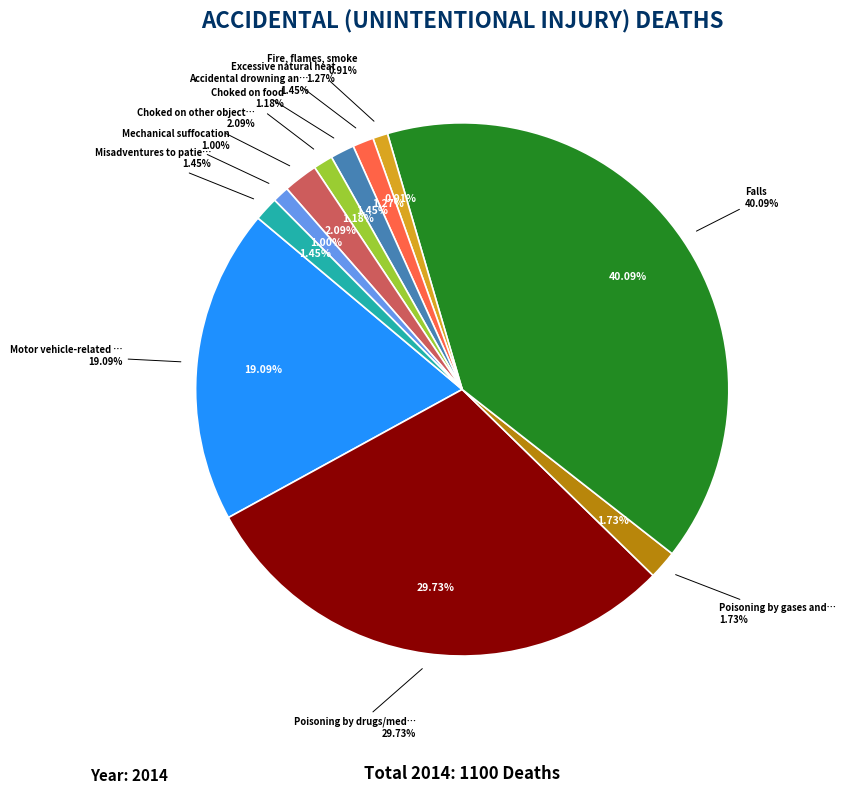

To the nearest percent, what is the combined percentage of Misadventures to patients during medical care and Poisoning by gases and vapors?

3%